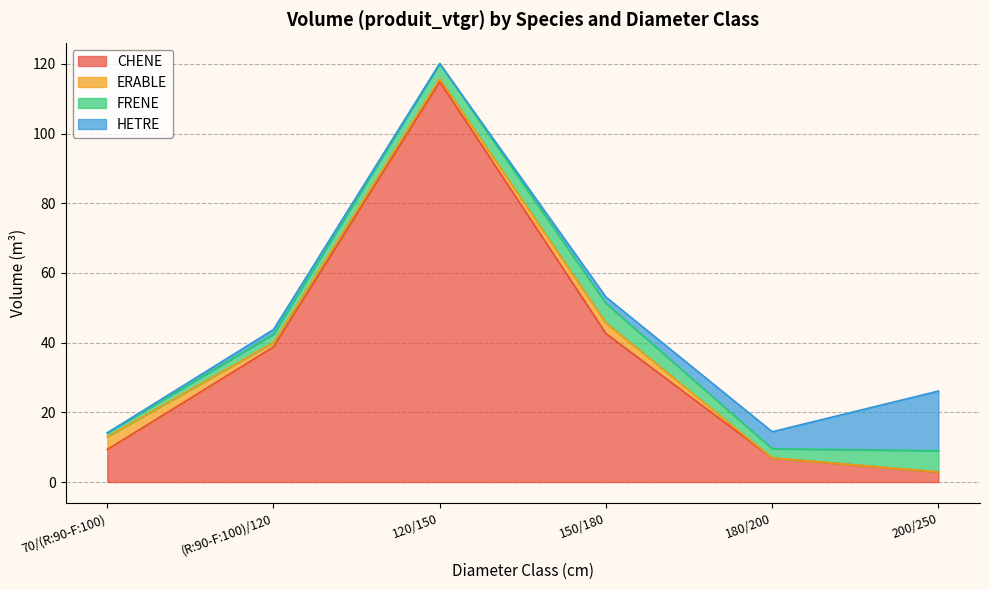

Rank the series by their maximum value, from highest to lowest.

CHENE, HETRE, FRENE, ERABLE